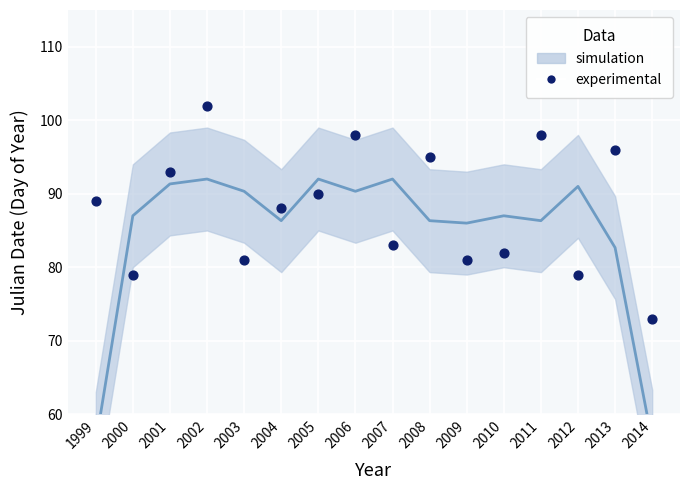

What Y value in the scatter plot is closest to 87?

88